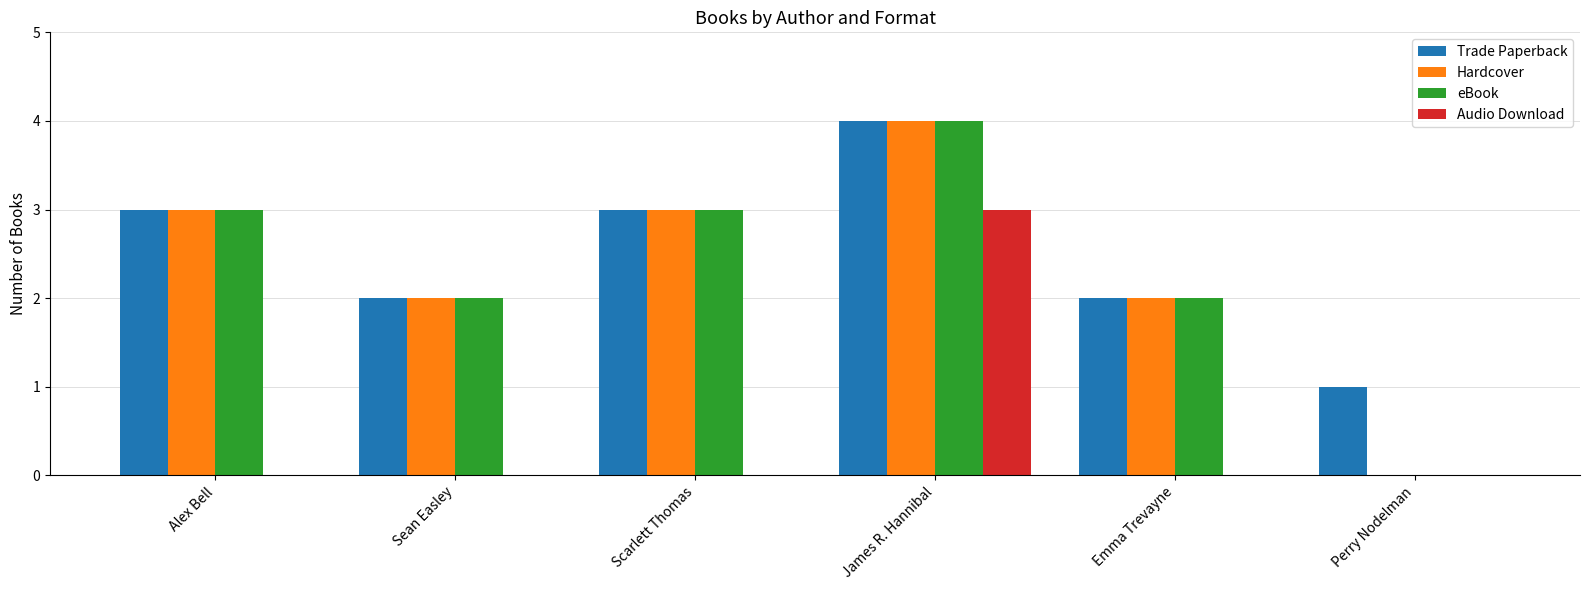

Which series has the largest total across all categories?

Trade Paperback